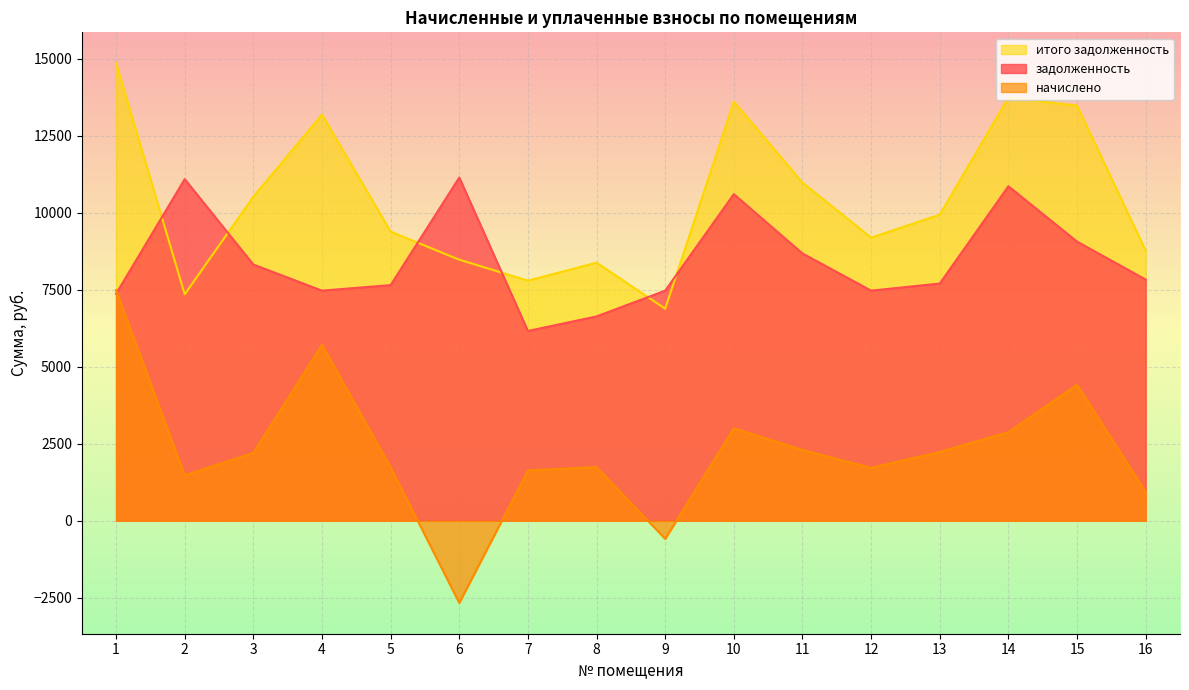

How many interior local peaks does the итого задолженность series have?

4